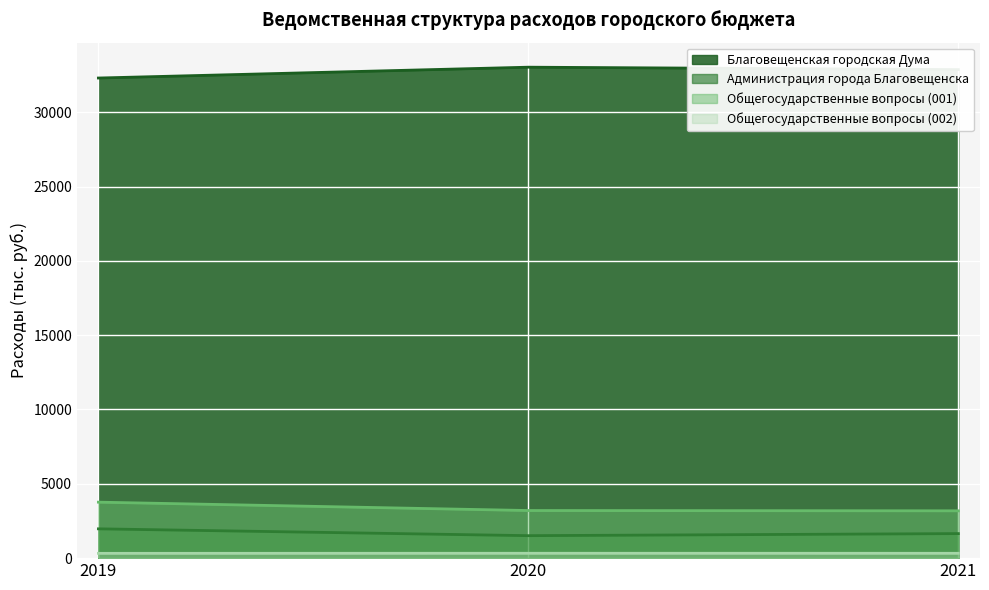

What is the highest value of the Администрация города Благовещенска series?

1971.9